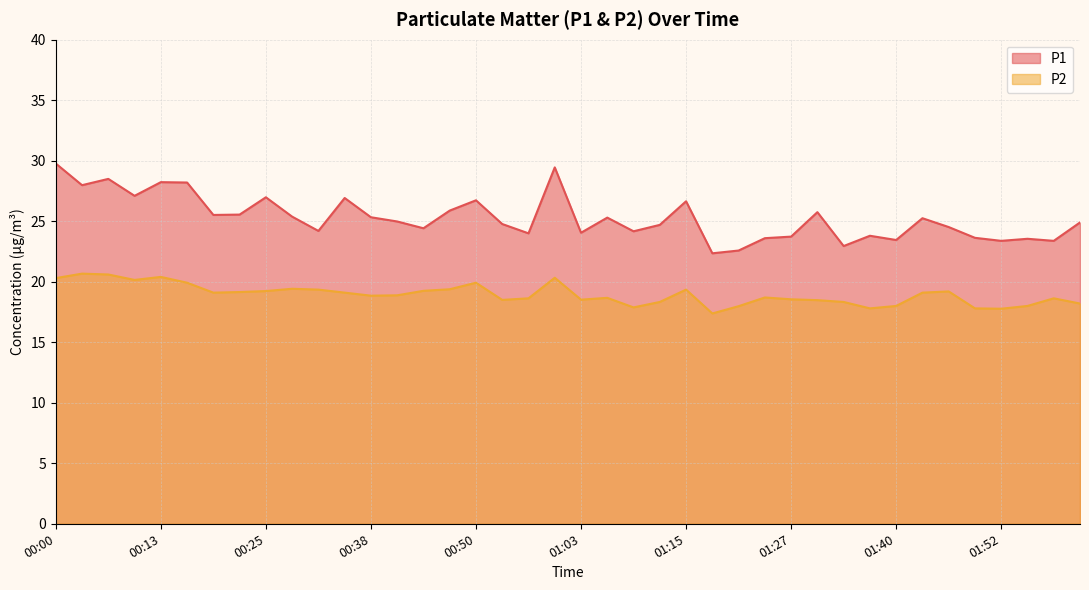

What is the minimum value for P1?

22.4